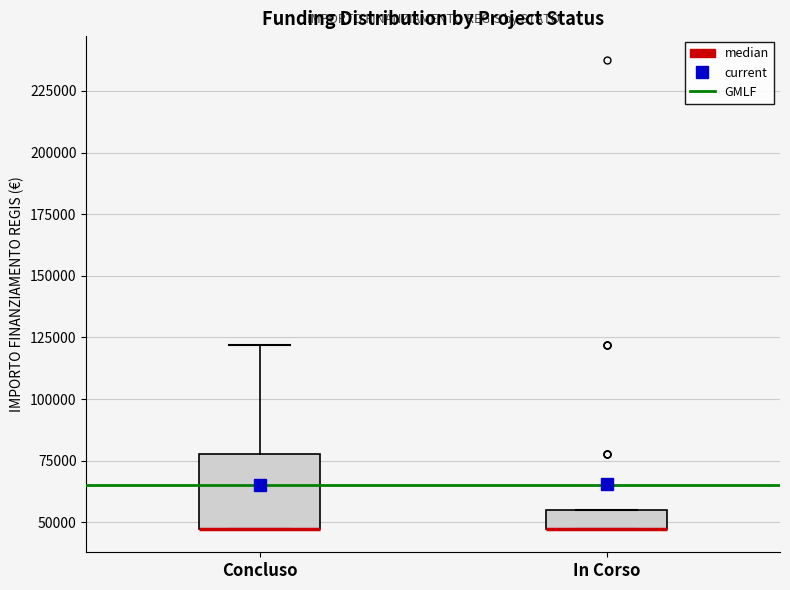

Reading left to right, transcribe this box plot: for each box, give where its median line is, the range the box spans, and where its two whiskers end, as read against the y-axis. The values are not printed on the chart, so give them approximately, as read against the axis.

Concluso: median 45000 (drawn on the box's lower edge), box 45000 to 80000, whiskers 45000 to 120000
In Corso: median 45000 (drawn on the box's lower edge), box 45000 to 55000, whiskers 45000 to 55000